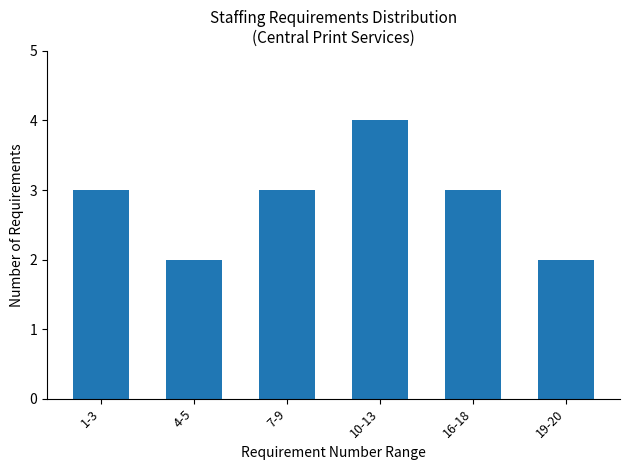

What is the sum of all values?

17